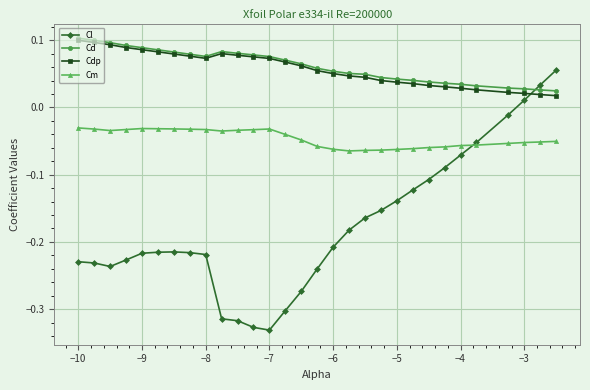

True or false: Cd and Cm intersect in this chart.

False